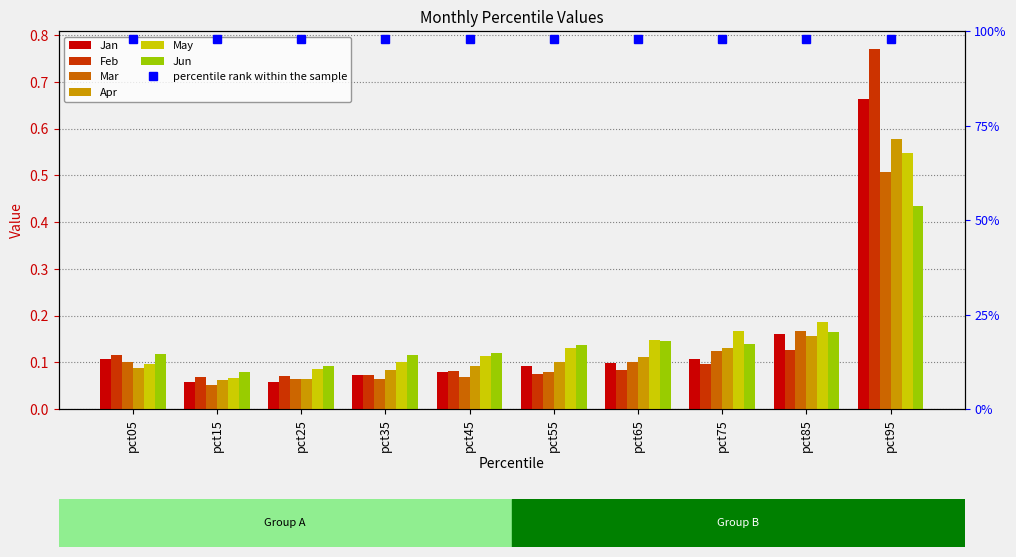

Are the bars horizontal?

No